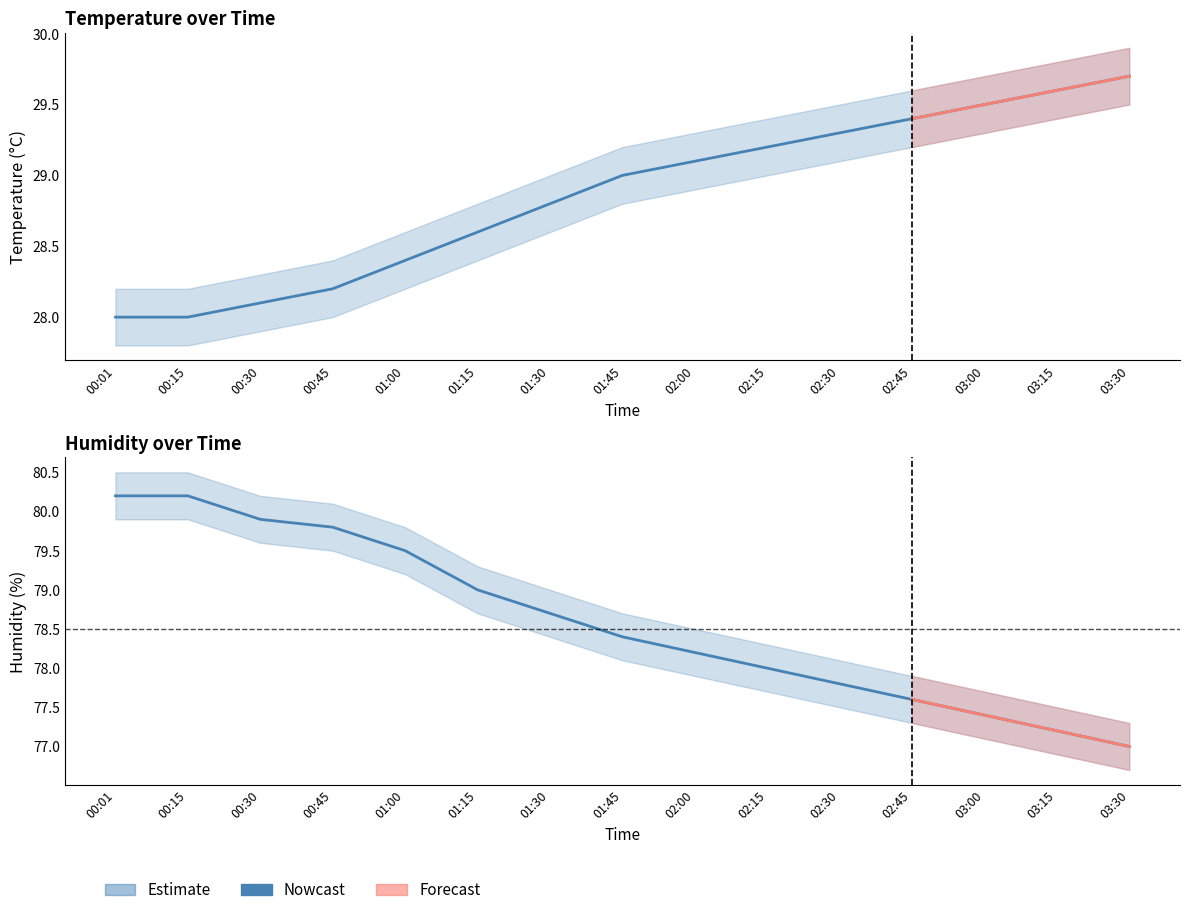

List the series in order of their overall mean, lowest first.

temperature, humidity